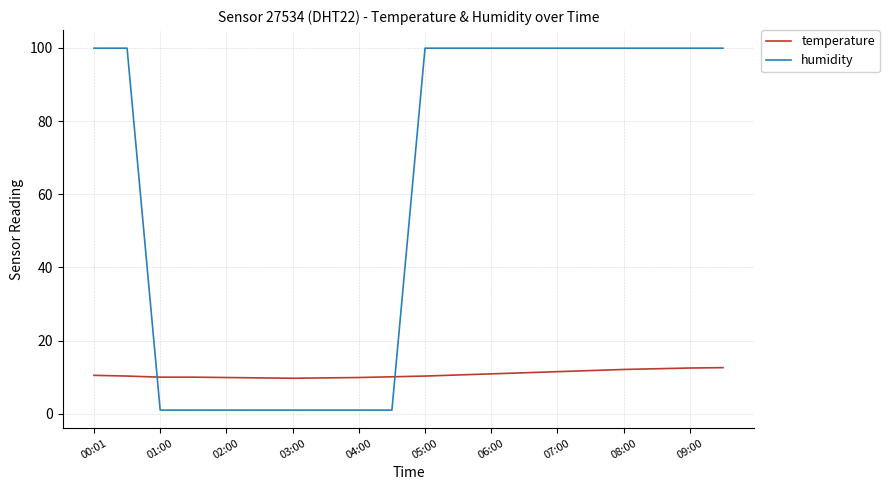

Rank the series by their average value, from lowest to highest.

temperature, humidity